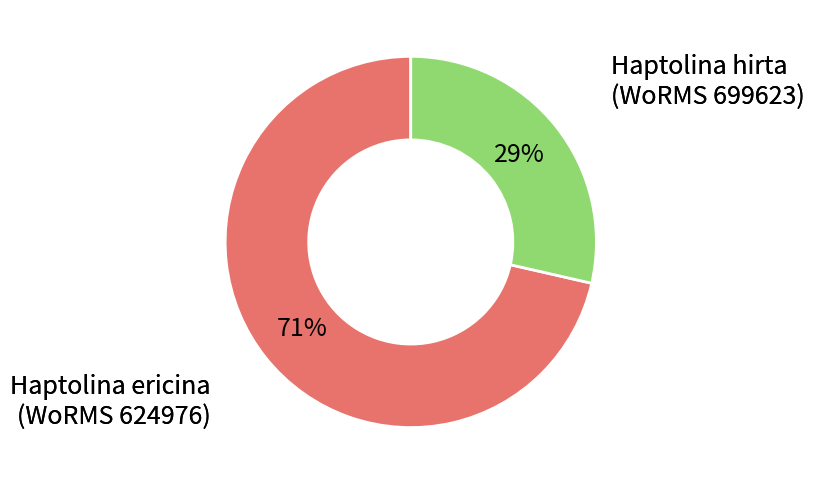

How many segments does this pie chart have?

2